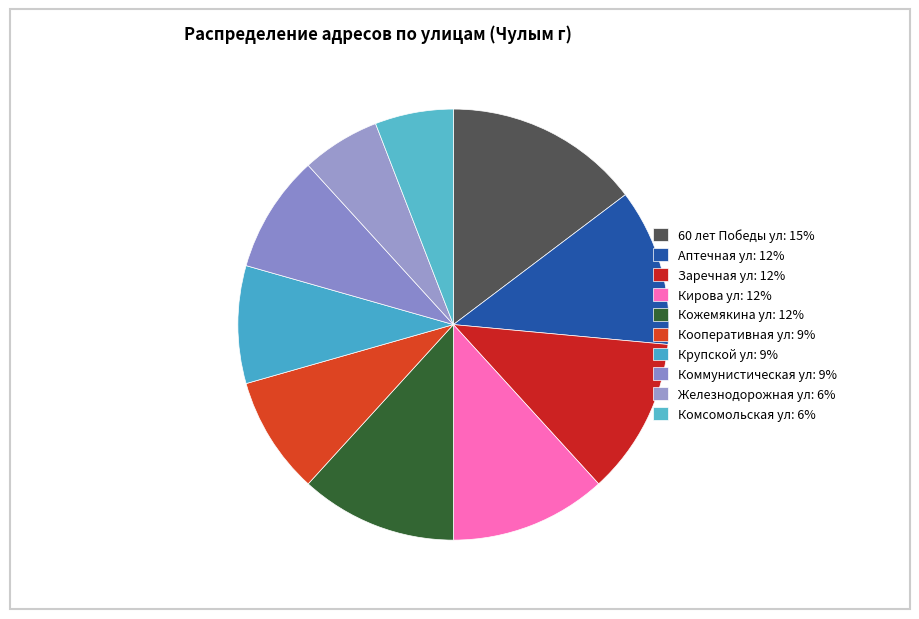

How many slices are in this pie chart?

10